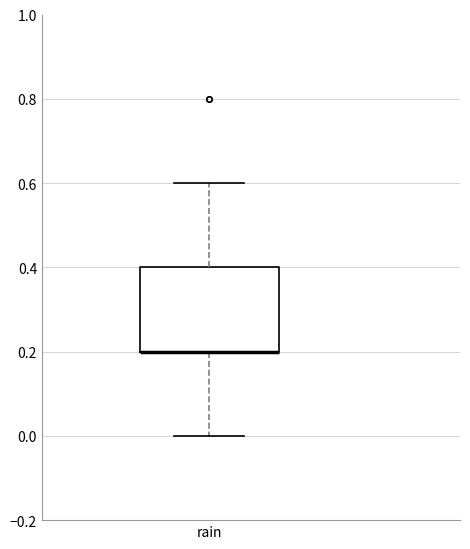

Where does the upper whisker of the box for rain end on the y-axis? The values are not printed on the chart, so give them approximately, as read against the axis.

0.6